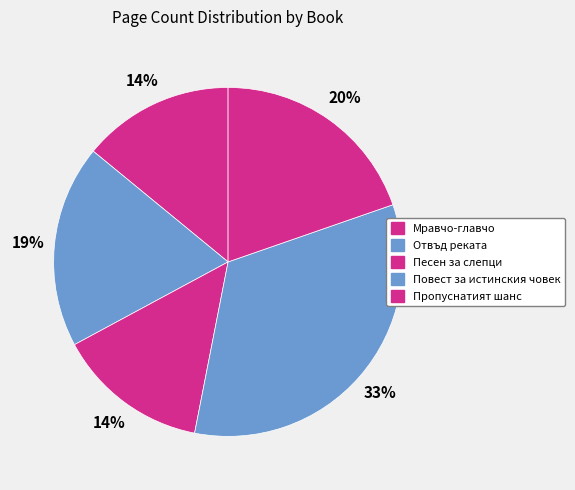

Does any single category account for the majority?

No